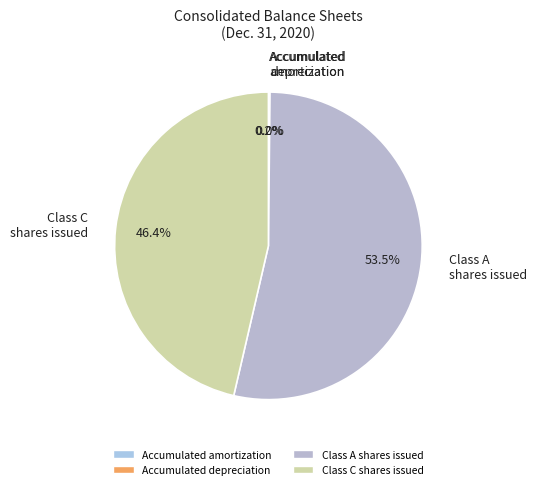

Approximately how many times larger is the value at Class A shares issued compared to Class C shares issued?

1.2